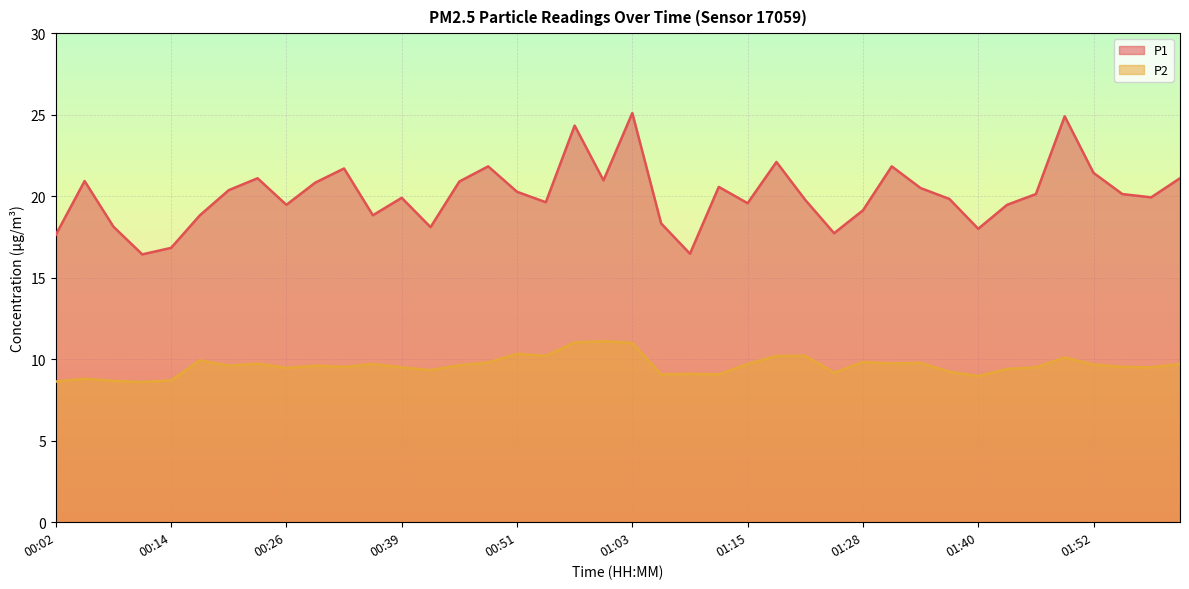

What is the minimum value shown in the chart?

8.6